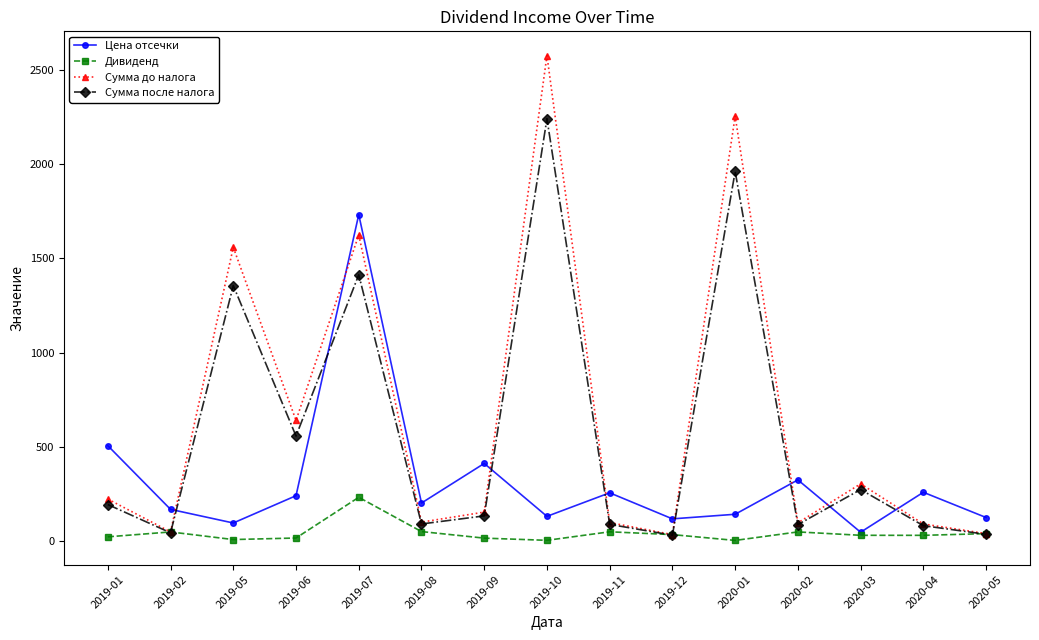

What is the smallest value displayed?

3.2